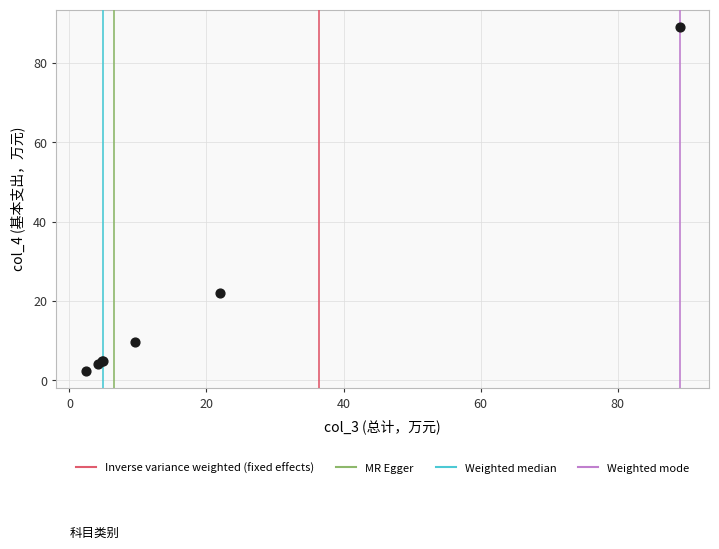

What Y value in the scatter plot is closest to 45?

21.9